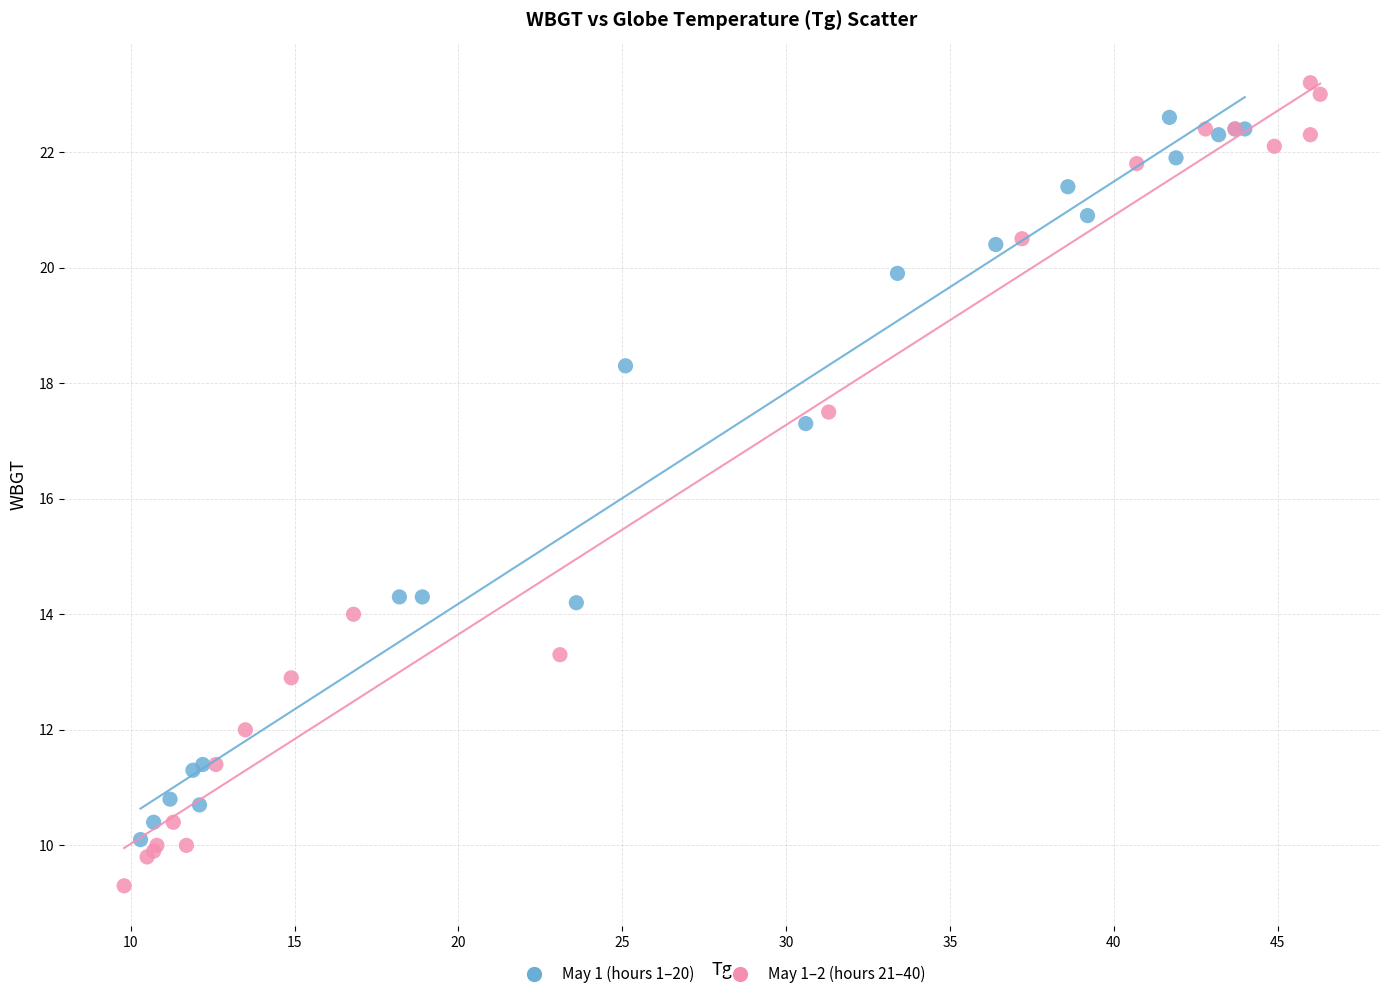

Which series has the widest spread of Y values?

May 1–2 (hours 21–40)